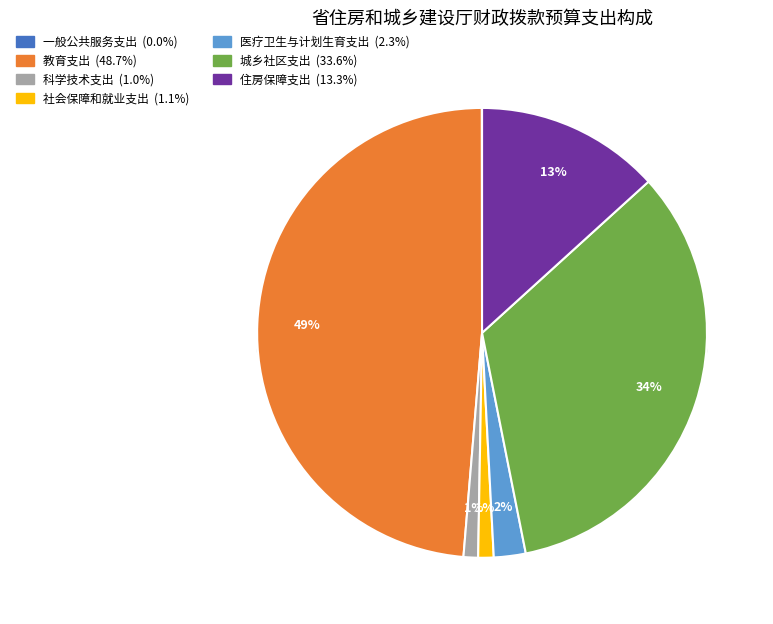

What percentage is the 医疗卫生与计划生育支出 slice, to the nearest percent?

2%